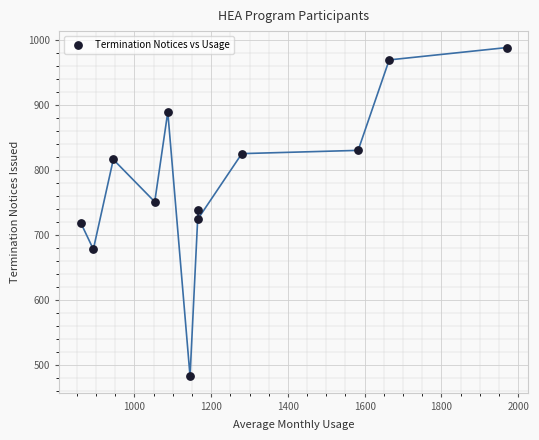

What is the average Y value?

784